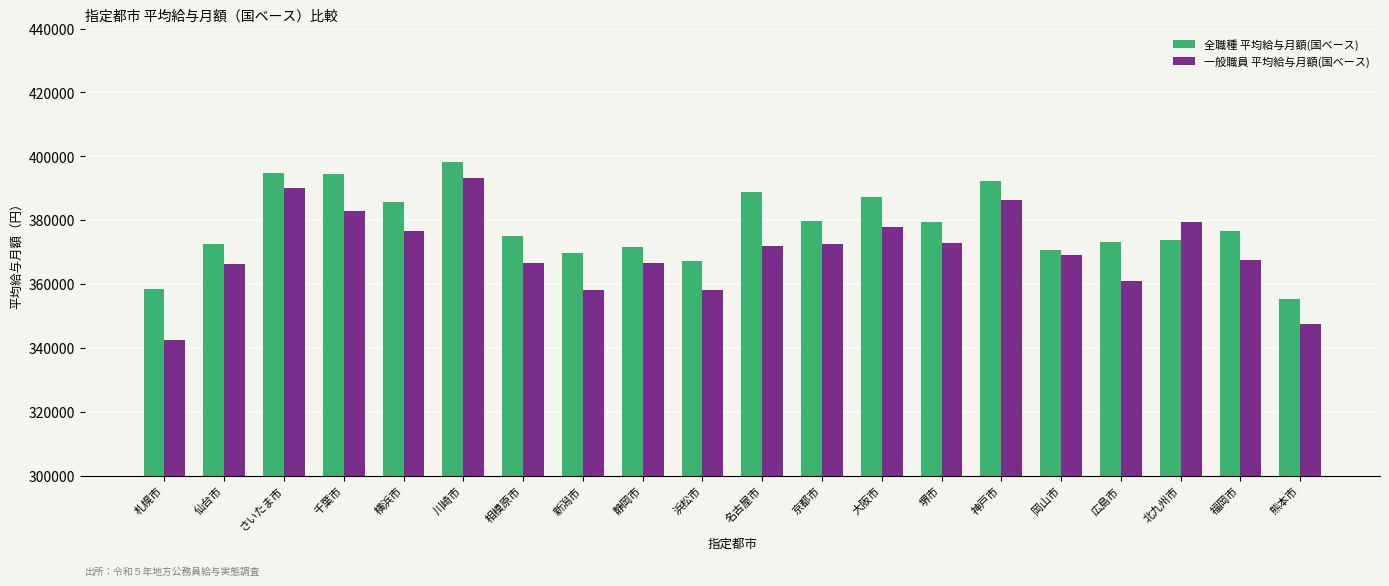

Which category has the highest value across all series?

川崎市